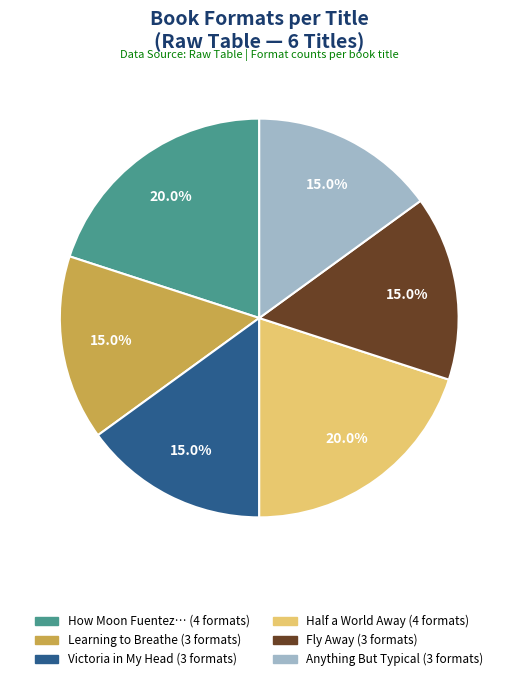

Is there a majority slice in this chart?

No